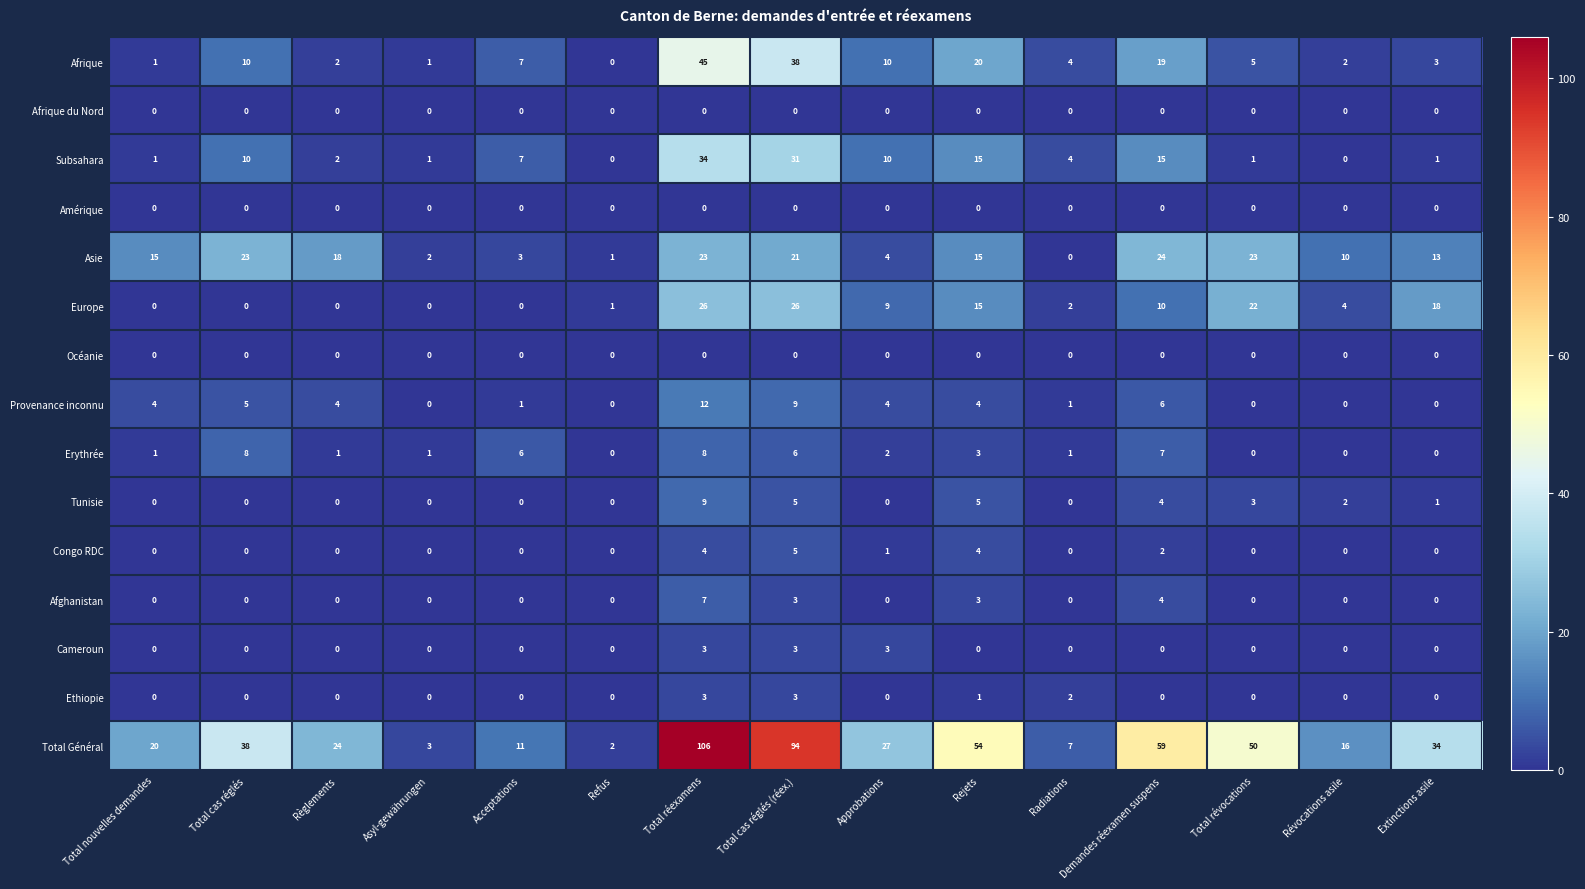

Which series has the largest total across all categories?

Total Général